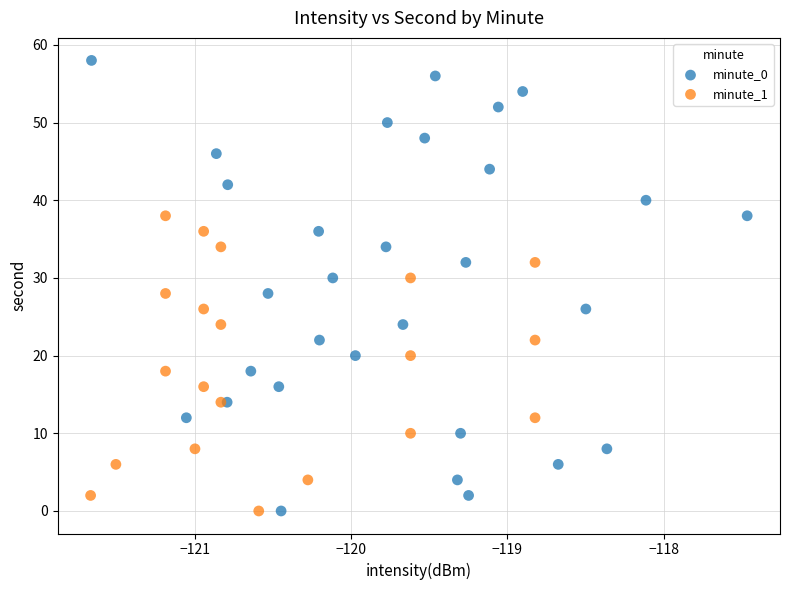

Which series contains the highest Y value?

minute_0